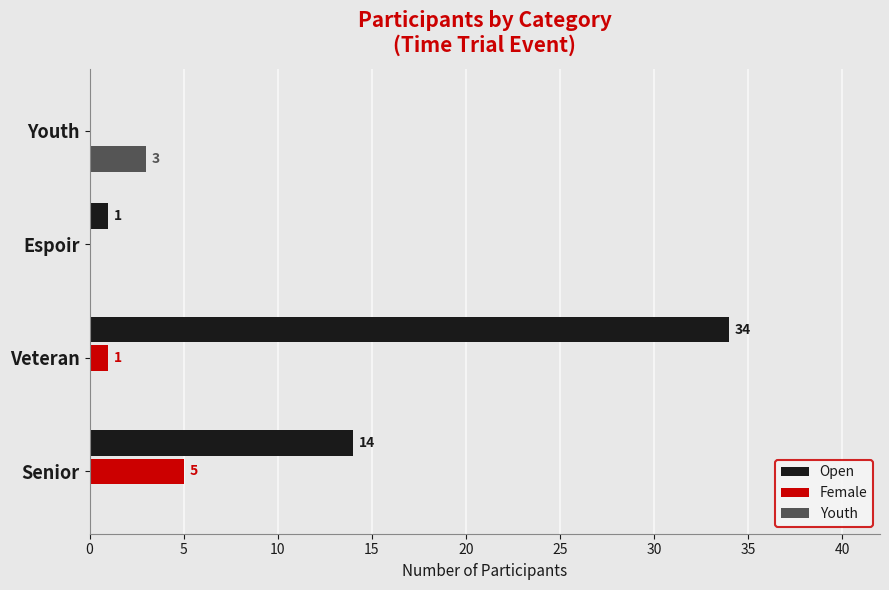

The Female series shows 0 at Youth. True or false?

True